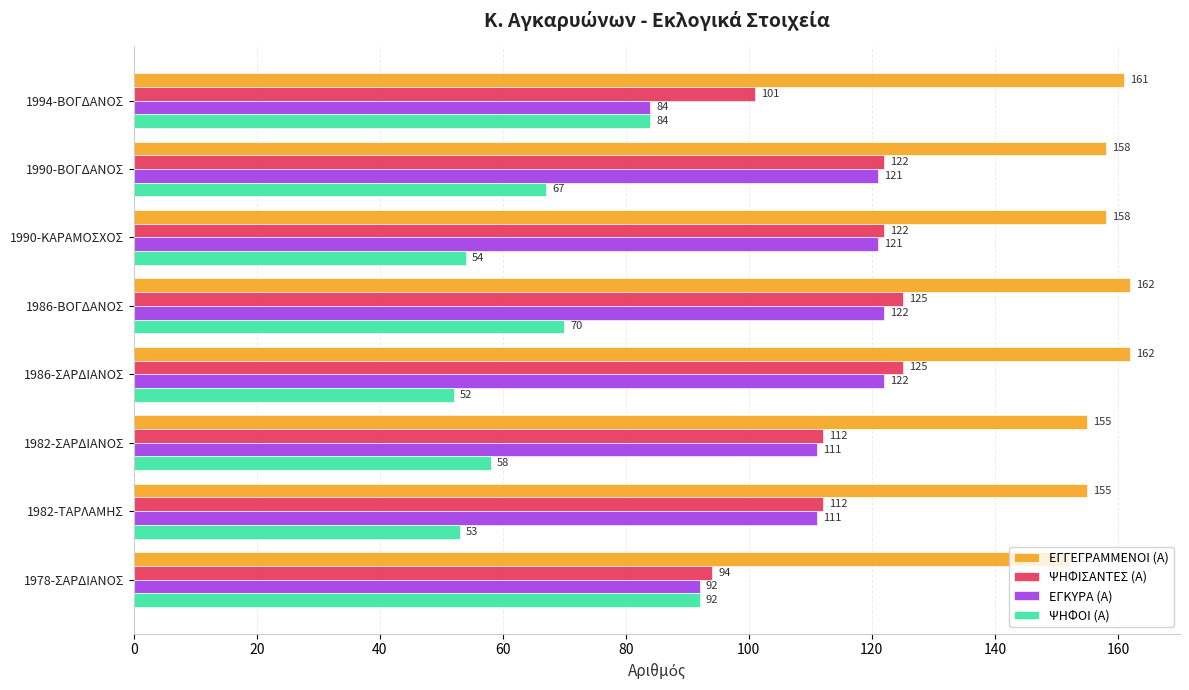

At which category is the sum across all series the highest?

1986-ΒΟΓΔΑΝΟΣ